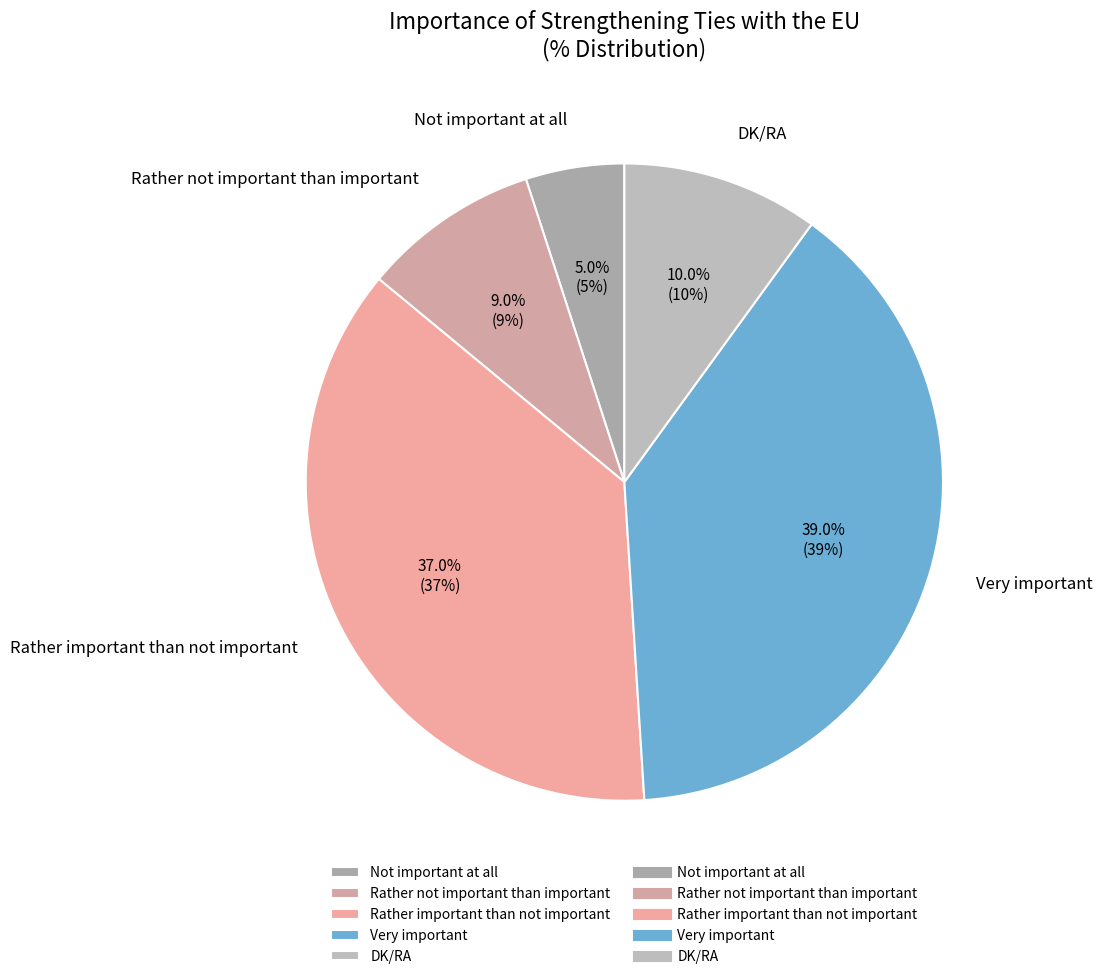

To the nearest percent, what percentage of the pie is DK/RA?

10%